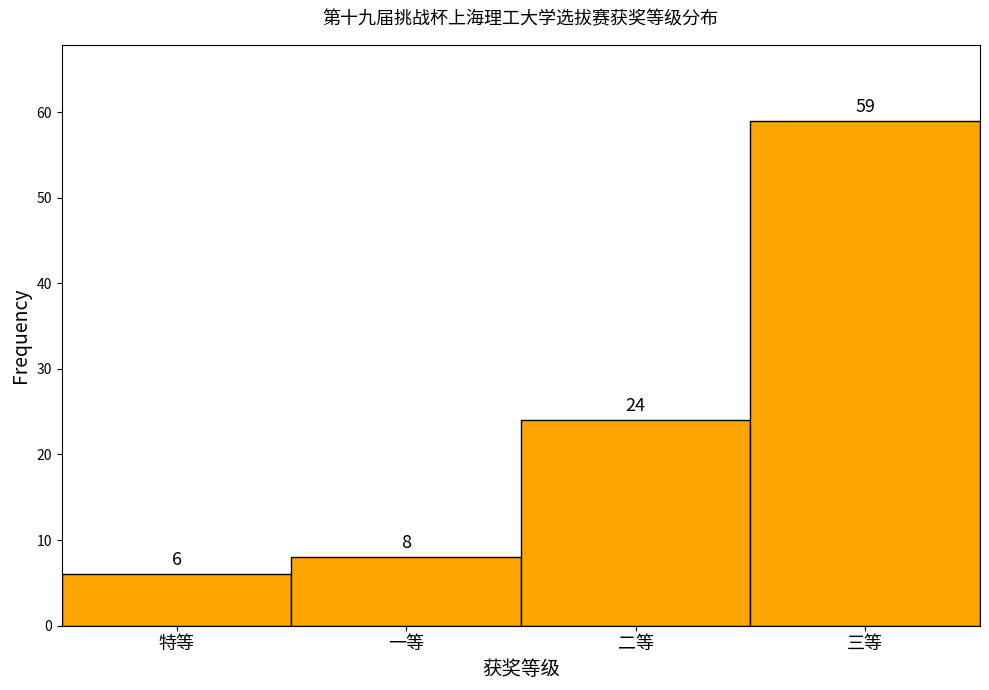

Reading left to right, extract all data points from this chart.

6	8	24	59